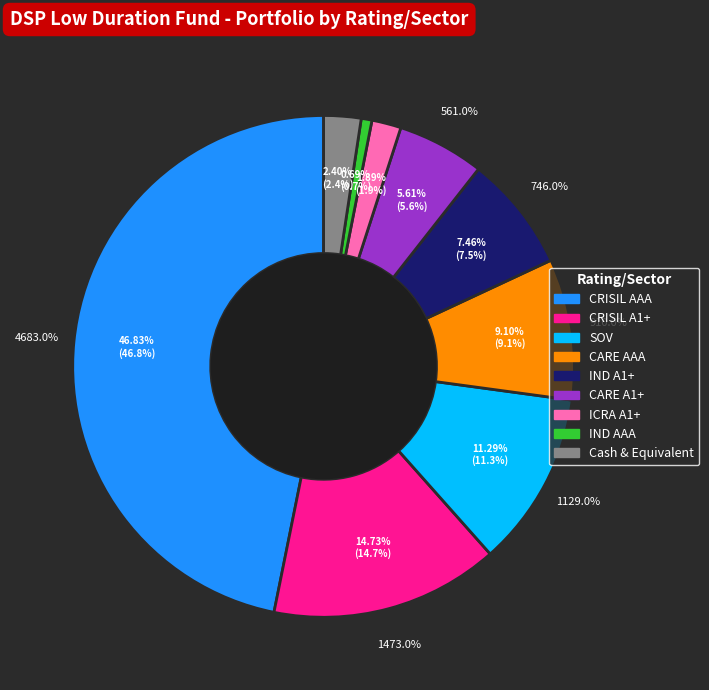

What is the largest slice in the pie chart?

CRISIL AAA